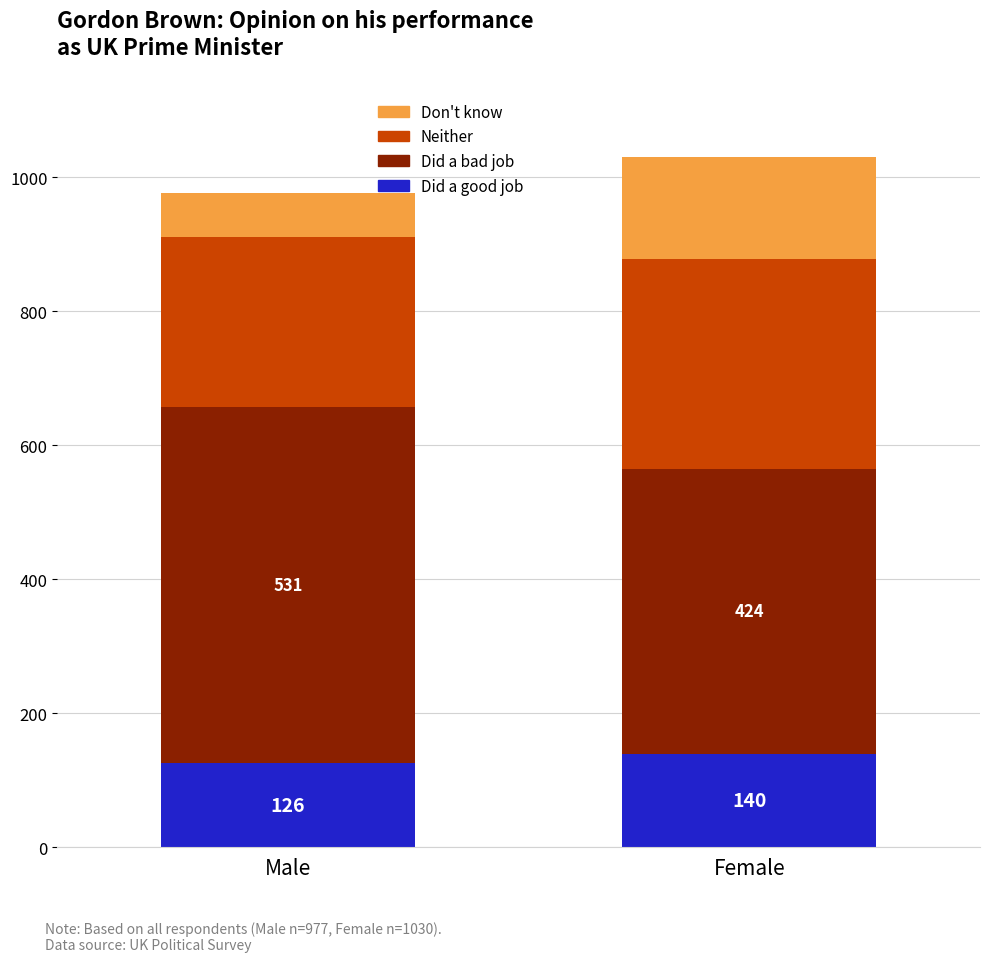

At which category is the sum across all series the highest?

Female